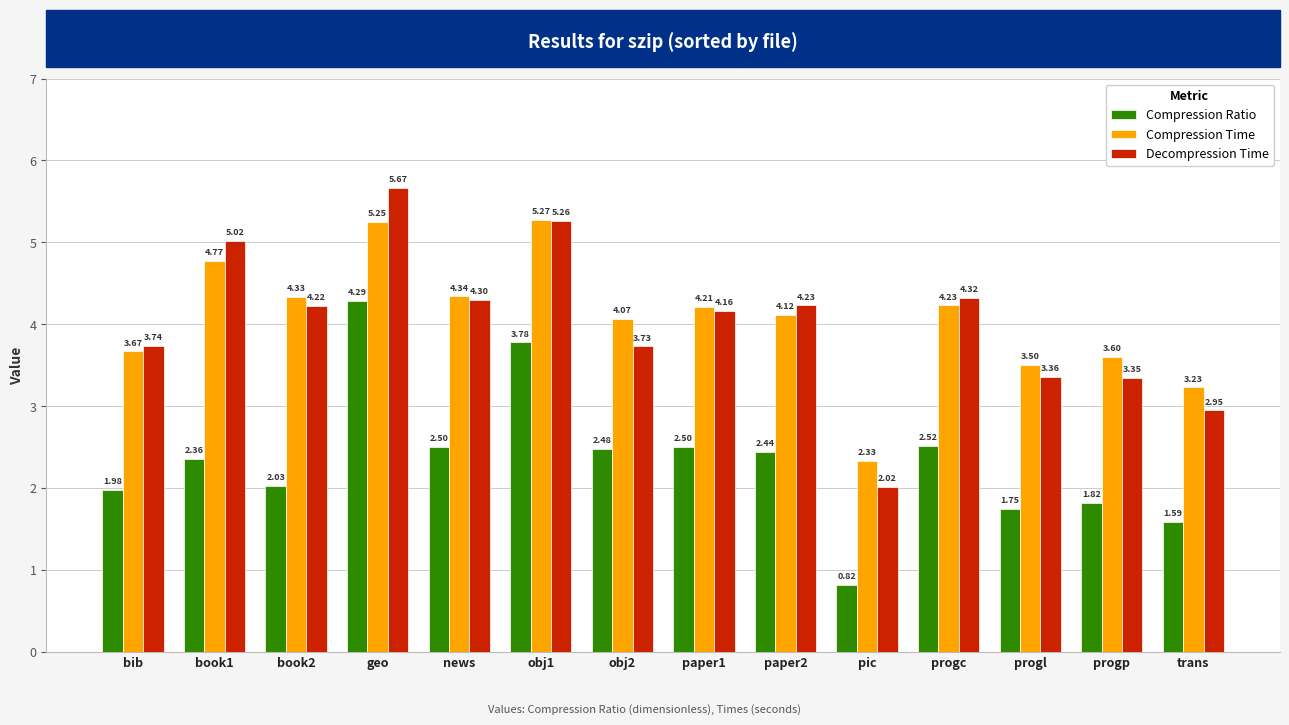

What is the difference between the maximum and minimum values in the Compression Time series?

2.9